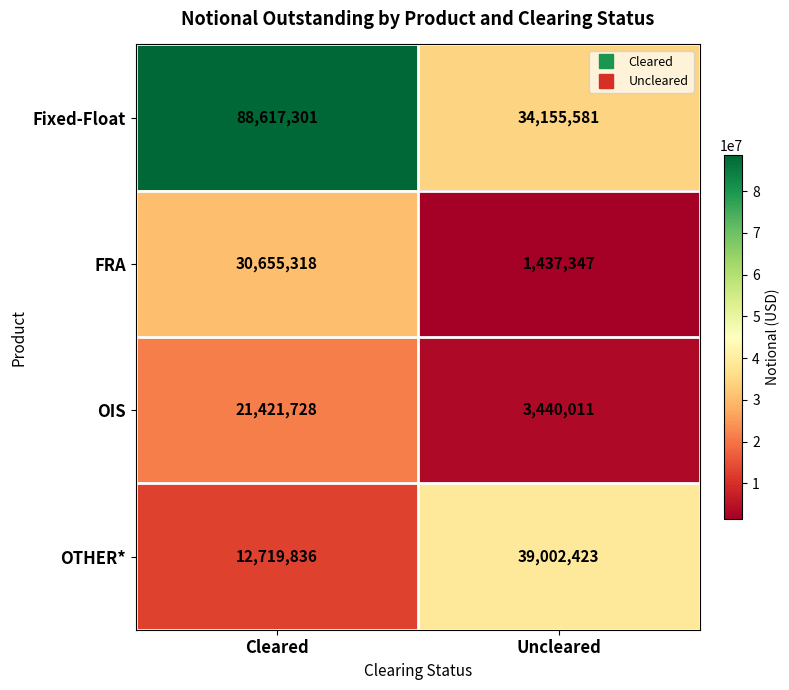

What is the difference between the Fixed-Float values at Cleared and Uncleared?

54461720